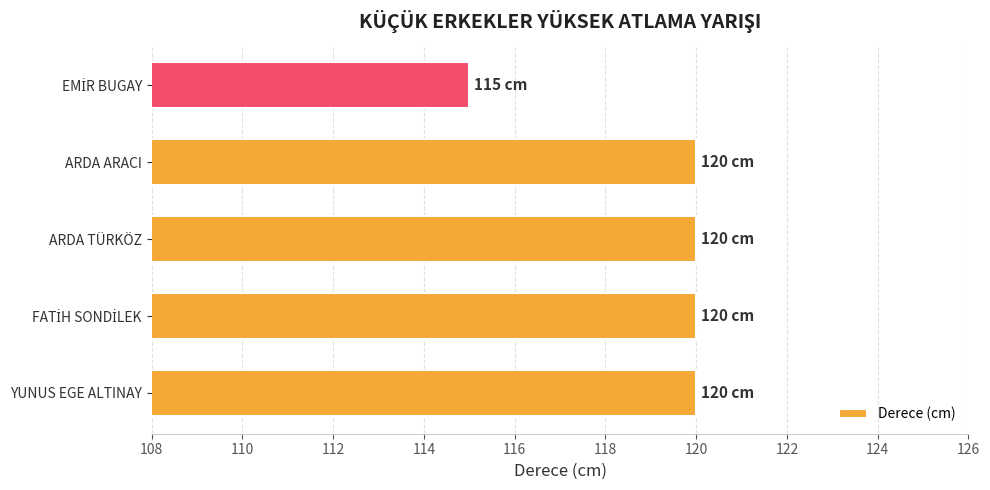

What is the maximum value shown in the chart?

120